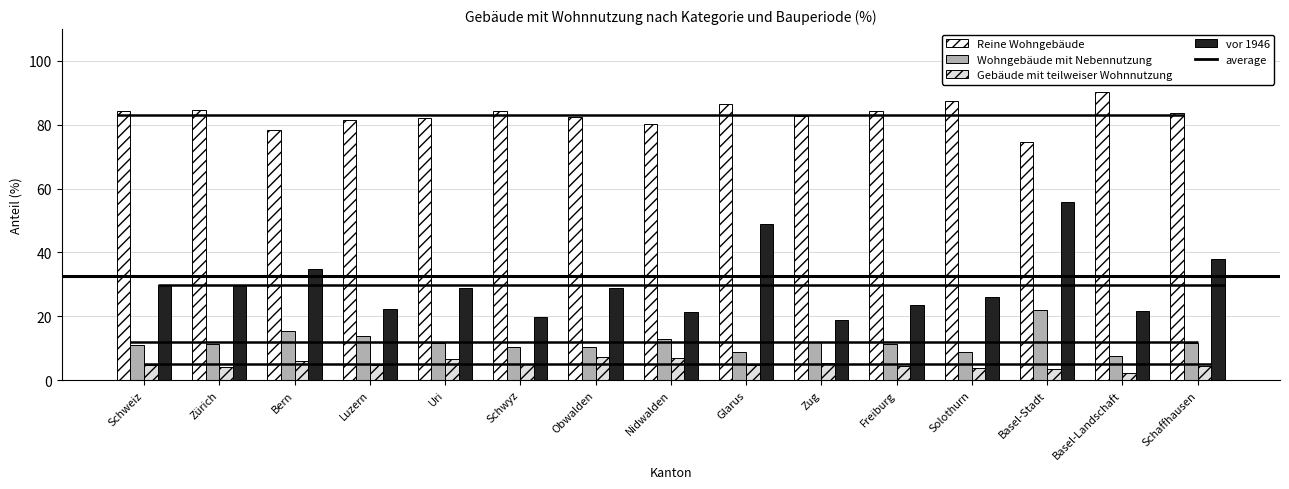

Reading left to right, extract all data points from this chart.

Reine Wohngebäude: Schweiz=84.2	Zürich=84.5	Bern=78.5	Luzern=81.4	Uri=82.0	Schwyz=84.4	Obwalden=82.4	Nidwalden=80.2	Glarus=86.5	Zug=82.7	Freiburg=84.5	Solothurn=87.4	Basel-Stadt=74.6	Basel-Landschaft=90.2	Schaffhausen=83.8
Wohngebäude mit Nebennutzung: Schweiz=11.1	Zürich=11.3	Bern=15.4	Luzern=13.9	Uri=11.6	Schwyz=10.4	Obwalden=10.3	Nidwalden=12.8	Glarus=8.7	Zug=12.1	Freiburg=11.2	Solothurn=8.9	Basel-Stadt=22.0	Basel-Landschaft=7.7	Schaffhausen=11.7
Gebäude mit teilweiser Wohnnutzung: Schweiz=4.6	Zürich=4.1	Bern=6.1	Luzern=4.7	Uri=6.5	Schwyz=5.2	Obwalden=7.3	Nidwalden=6.9	Glarus=4.8	Zug=5.2	Freiburg=4.3	Solothurn=3.7	Basel-Stadt=3.5	Basel-Landschaft=2.2	Schaffhausen=4.5
vor 1946: Schweiz=29.9	Zürich=29.5	Bern=34.7	Luzern=22.4	Uri=28.9	Schwyz=19.8	Obwalden=28.9	Nidwalden=21.5	Glarus=49.0	Zug=18.8	Freiburg=23.6	Solothurn=26.1	Basel-Stadt=55.7	Basel-Landschaft=21.5	Schaffhausen=37.9